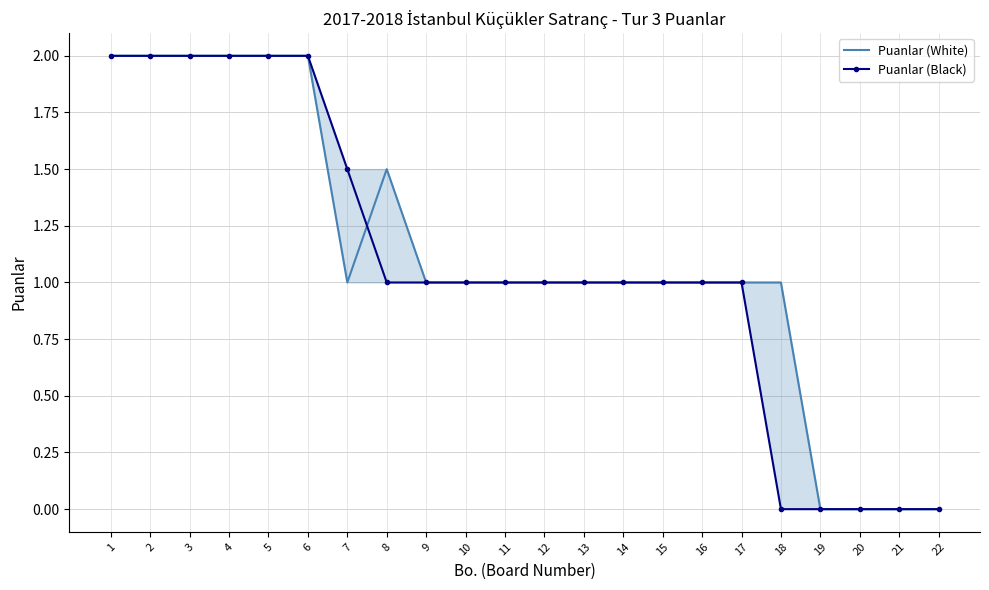

At how many categories does at least one series exceed 0?

18